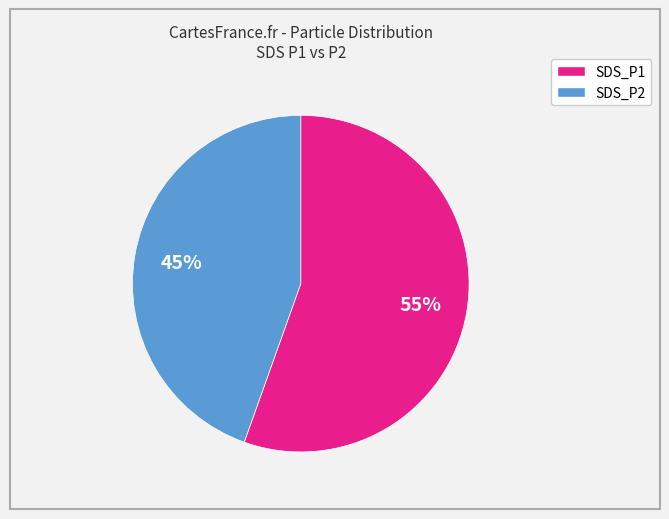

True or false: SDS_P2 accounts for 34% of the total.

False